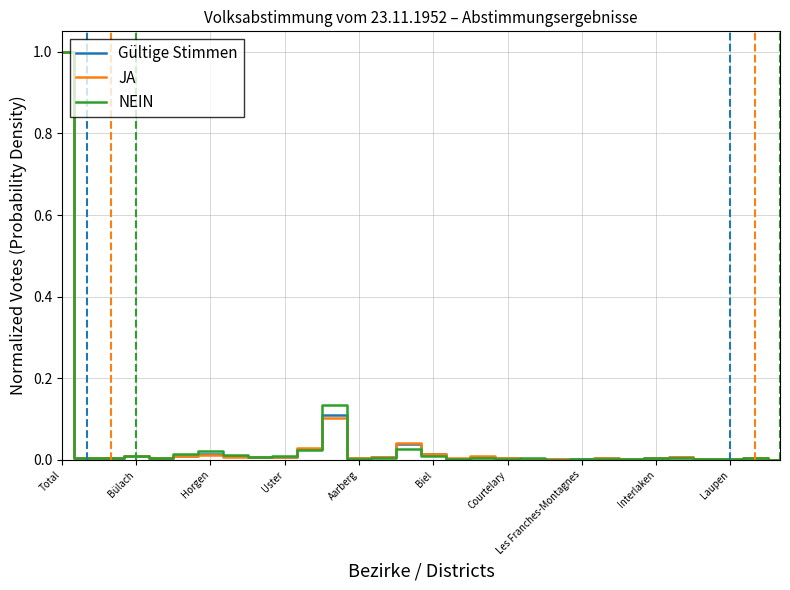

List the series in order of their overall mean, lowest first.

JA, Gültige Stimmen, NEIN